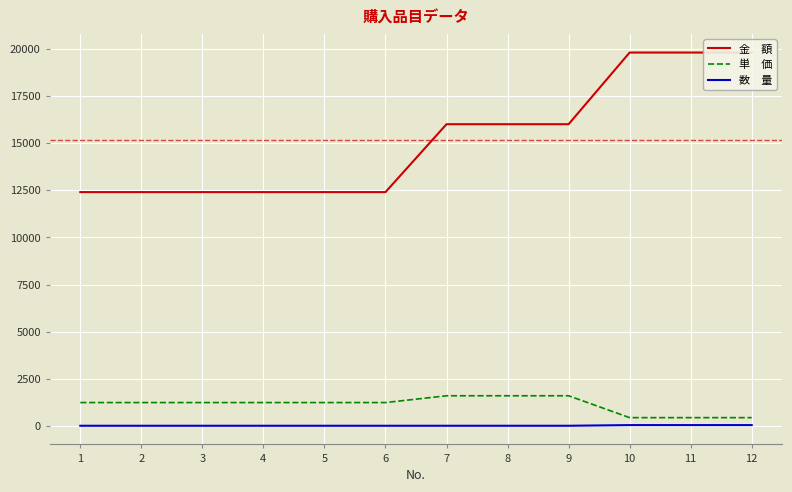

What is the difference between the highest and lowest values at 3?

12390